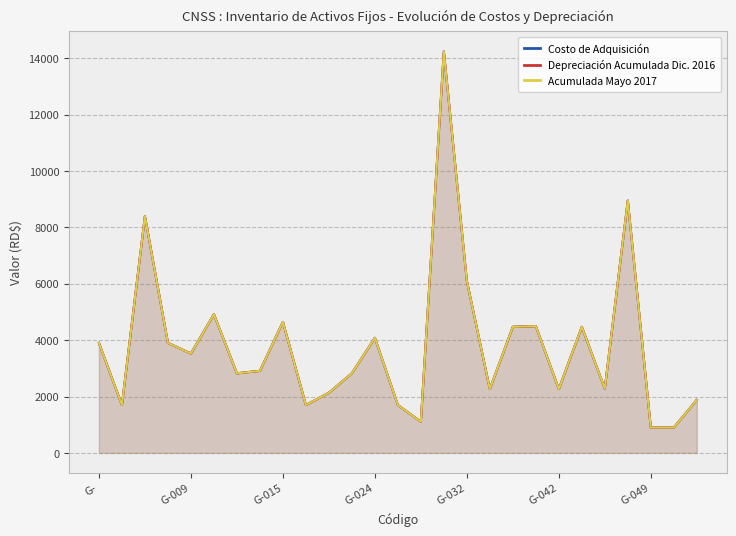

Rank the series by their maximum value, from lowest to highest.

Depreciación Acumulada Dic. 2016, Acumulada Mayo 2017, Costo de Adquisición